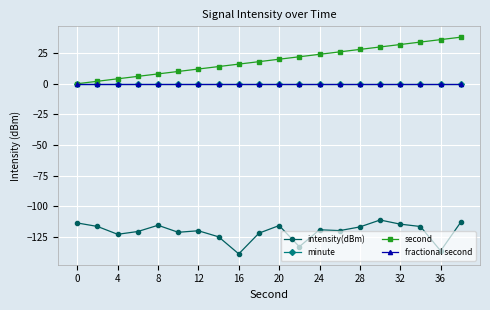

Where is the first local maximum for intensity(dBm)?

8